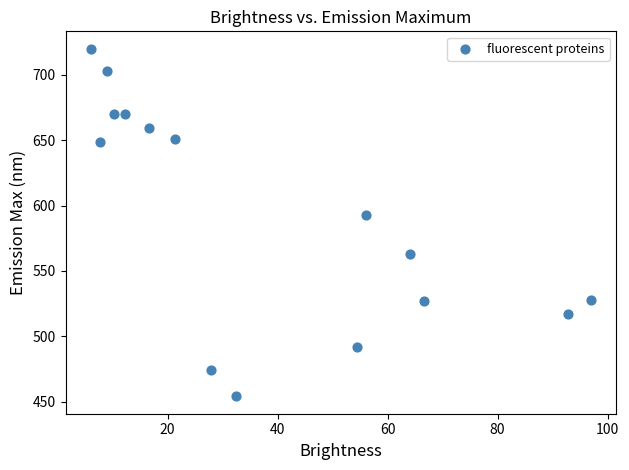

What Y value in the scatter plot is closest to 587?

593